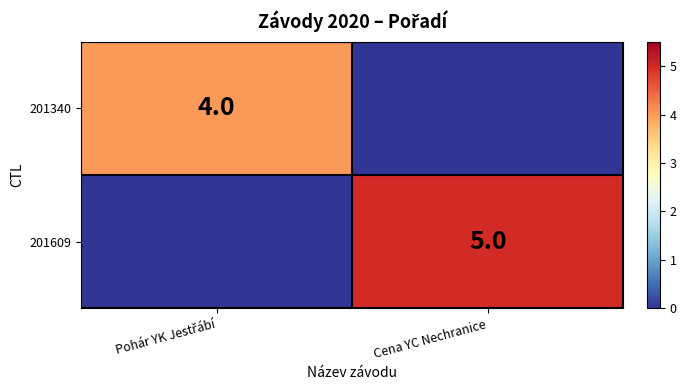

At which category does the chart reach its minimum across all series?

Cena YC Nechranice